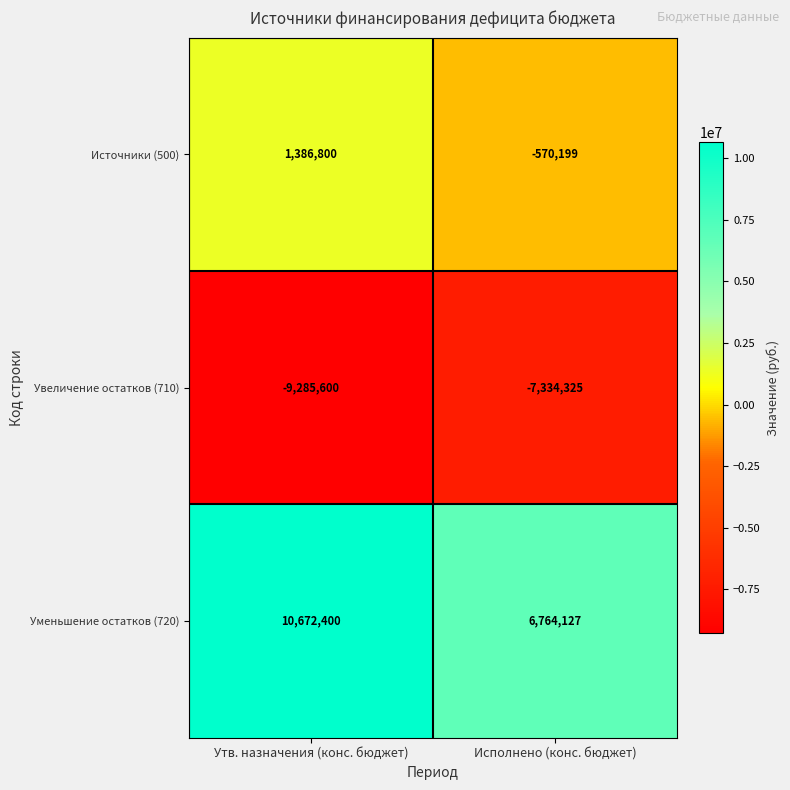

List the series in order of their peak value, lowest first.

Увеличение остатков (710), Источники (500), Уменьшение остатков (720)